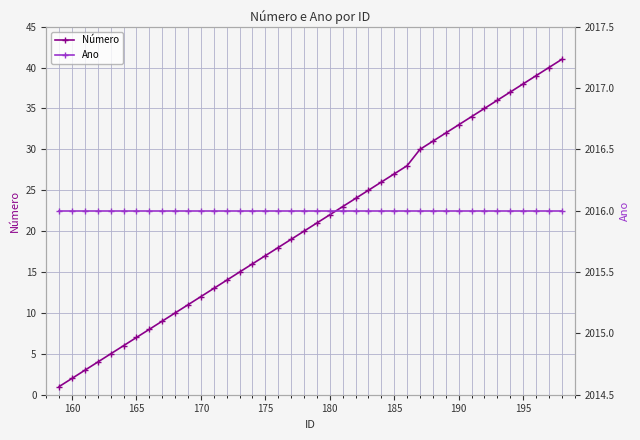

What is the minimum value shown in the chart?

1